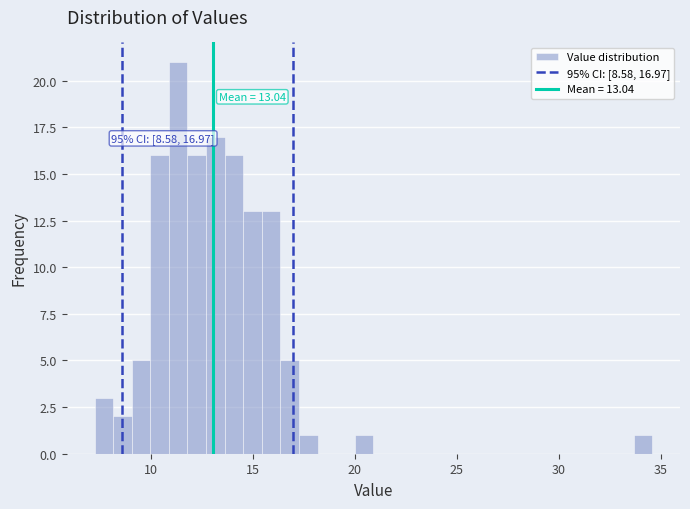

Around what value on the x-axis is the tallest bar? Give the approximate position of its centre, as read against the axis.

11.5